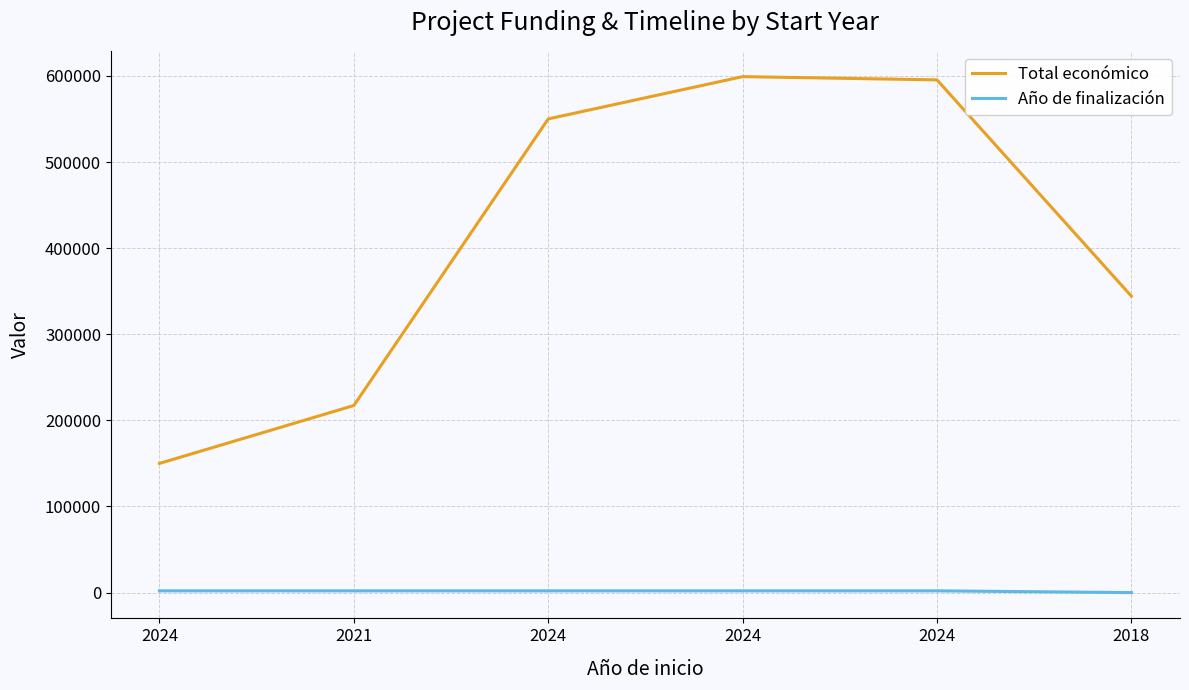

Between 2024 and 2024, which series saw the biggest shift?

Total económico